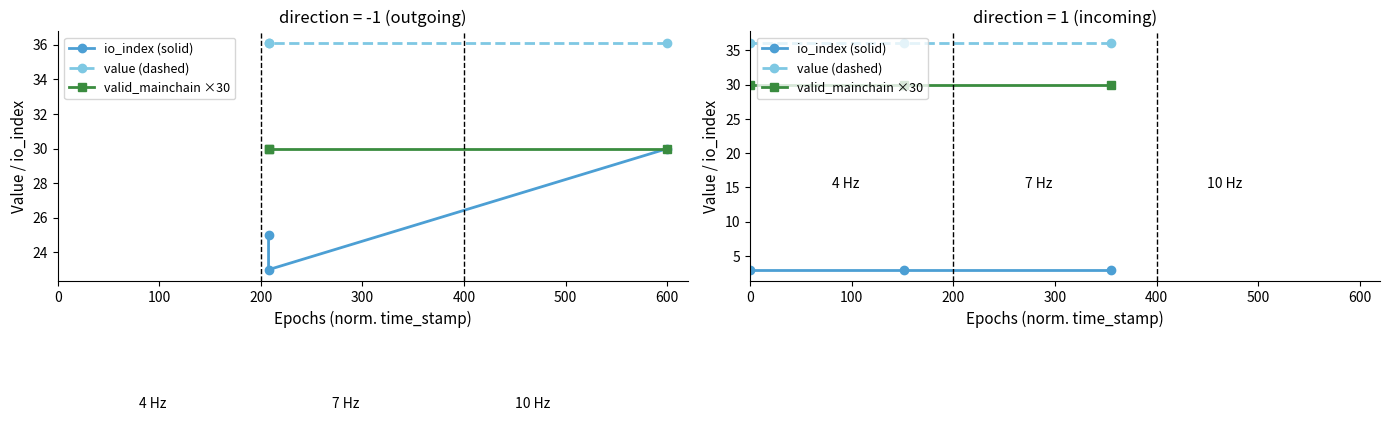

At 0, list the series in order from largest to smallest.

value (dashed), valid_mainchain ×30, io_index (solid)